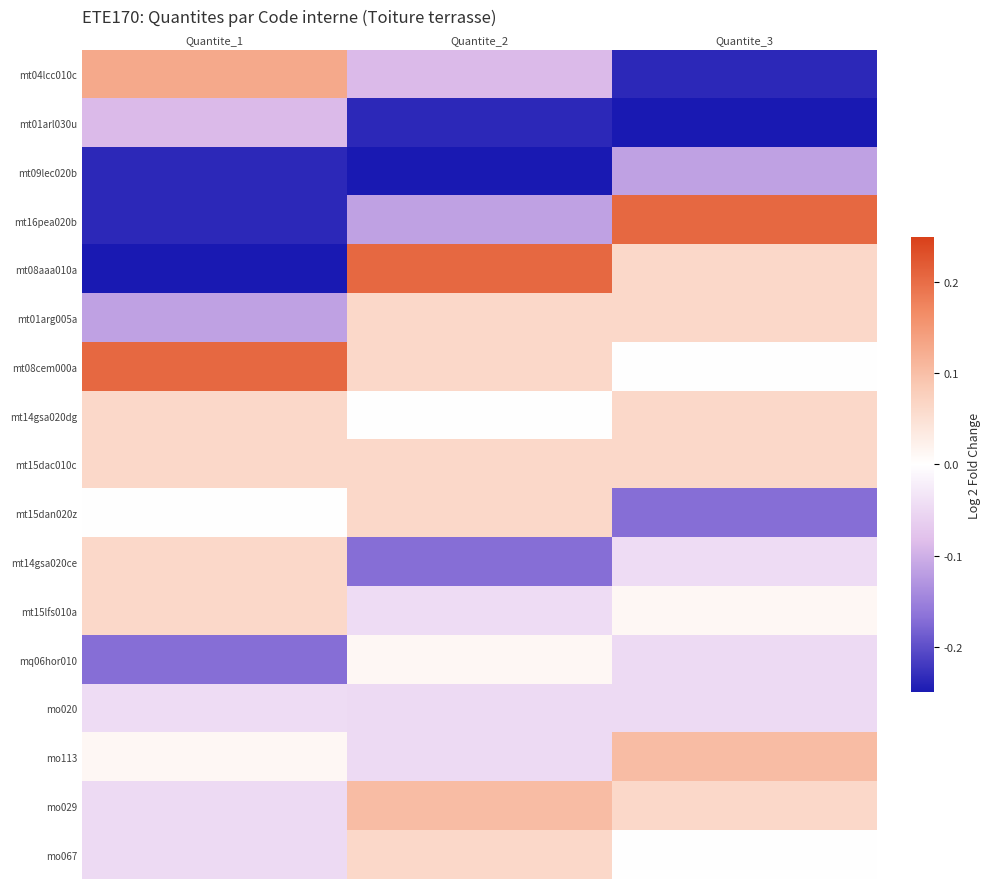

What is the total value across all series at Quantite_2?

-0.4